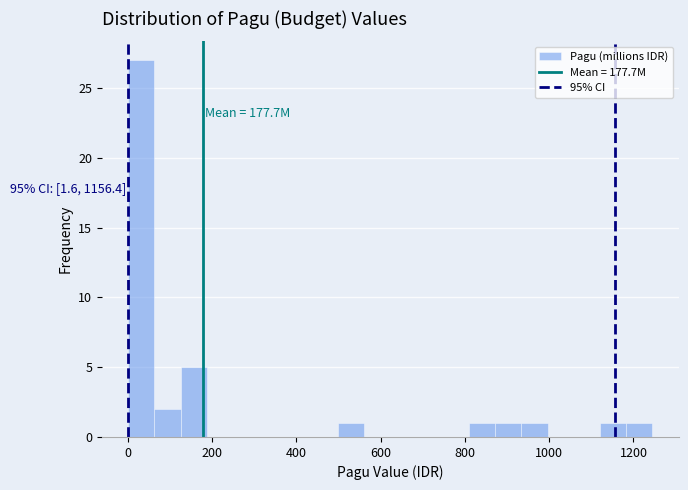

Read against the x-axis, roughly where is the centre of the tallest bar?

40